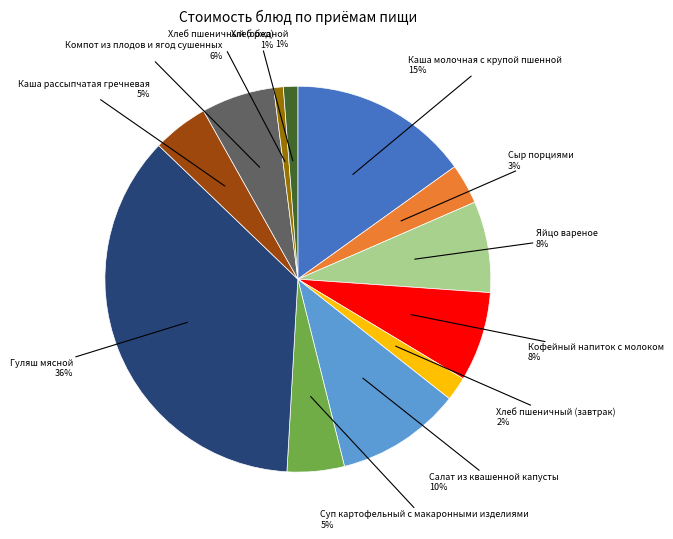

Is there any slice that represents more than half of the pie?

No